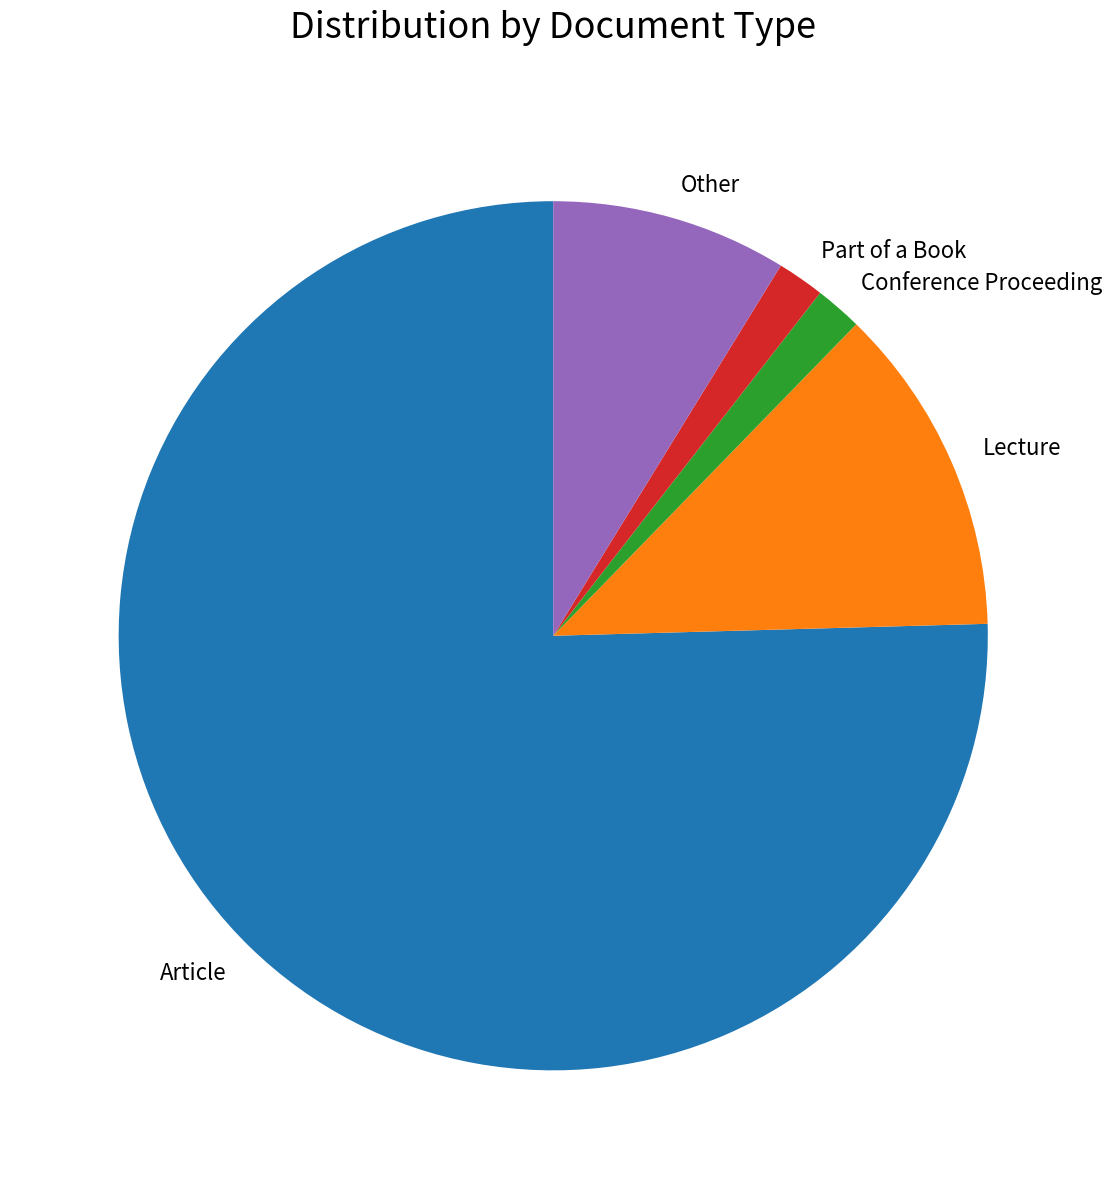

Which category has the biggest portion of the pie?

Article